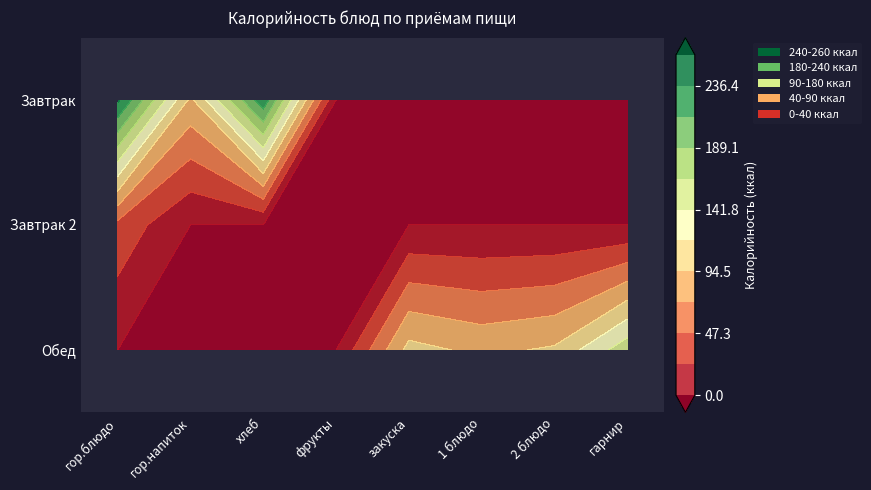

How many values in Завтрак 2 are above zero?

1